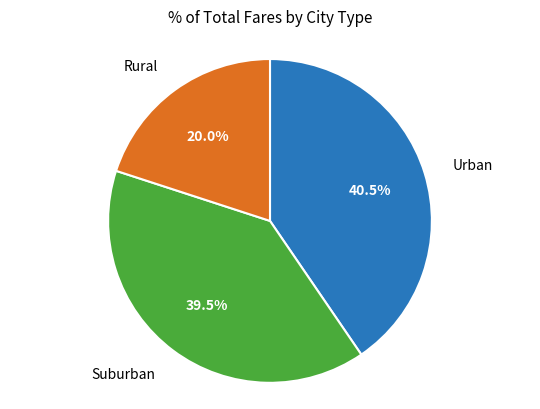

Is there any slice that represents more than half of the pie?

No